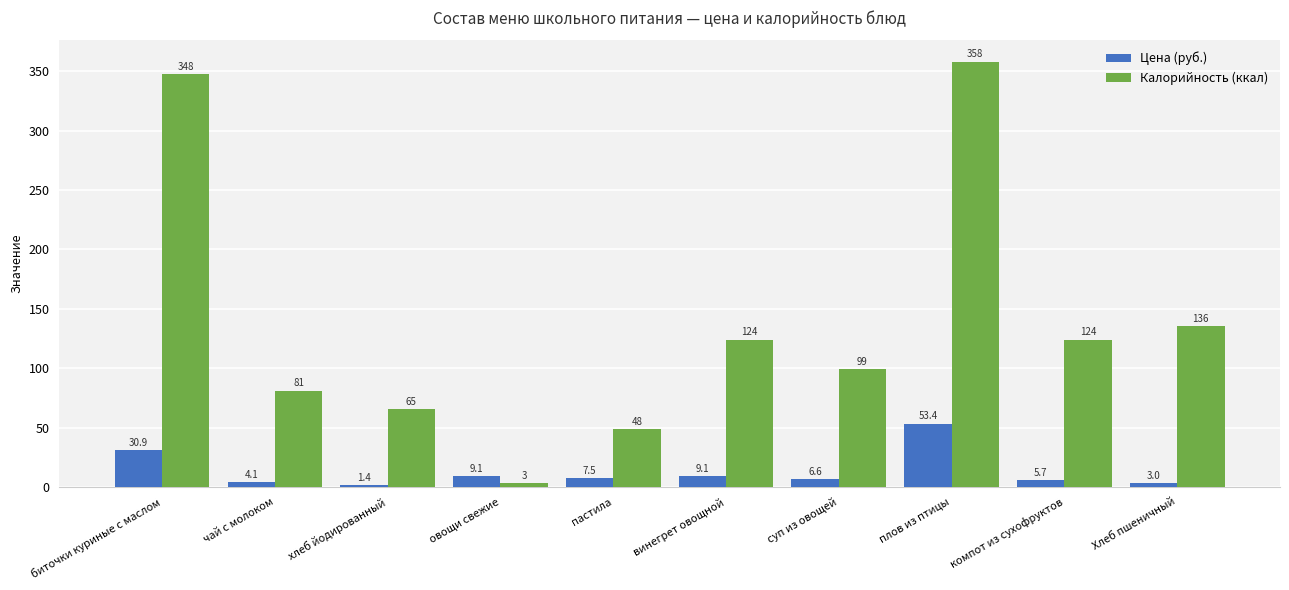

Reading right to left, list all the values displayed in this chart.

Цена (руб.): 3.0	5.7	53.4	6.6	9.1	7.5	9.1	1.4	4.1	30.9
Калорийность (ккал): 135.5	124.0	358.0	99.0	124.0	48.5	3.4	65.3	81.0	347.7